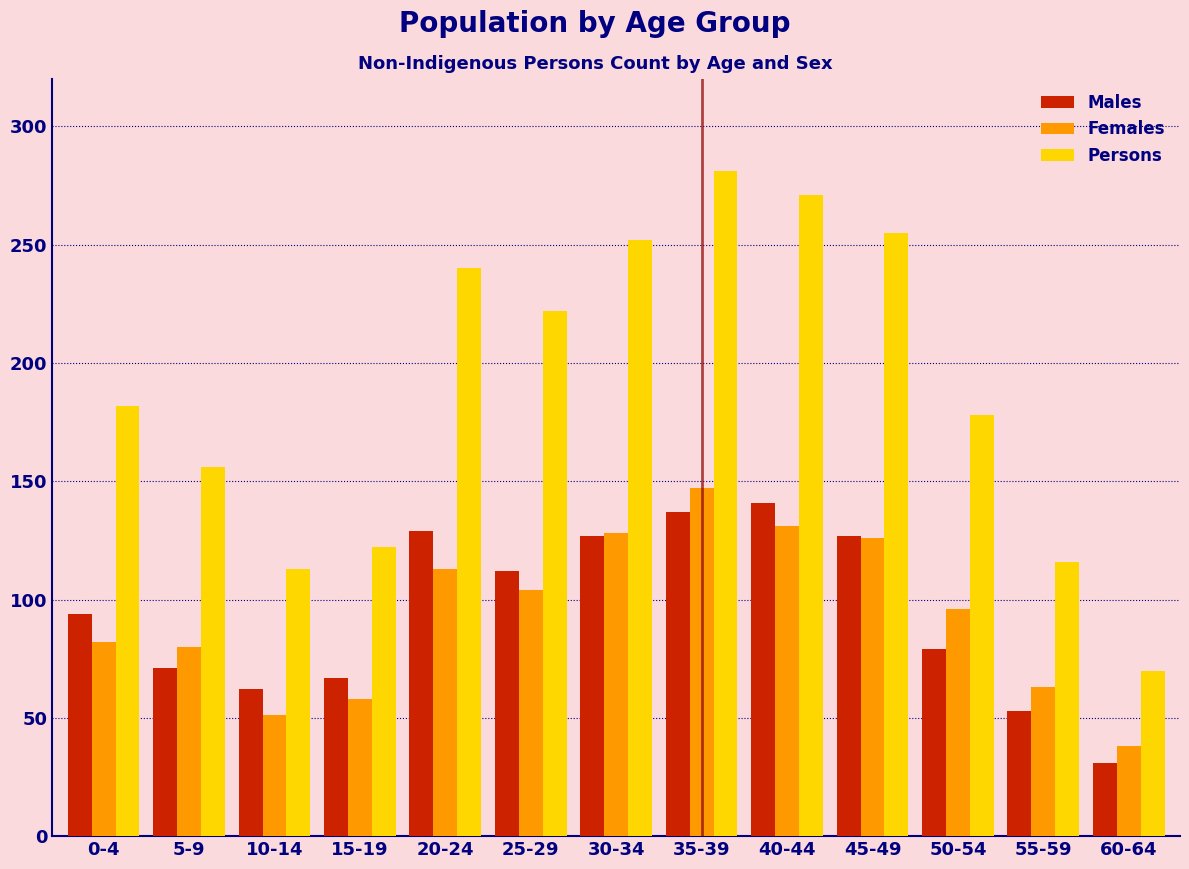

What is the average value of the Persons series?

189